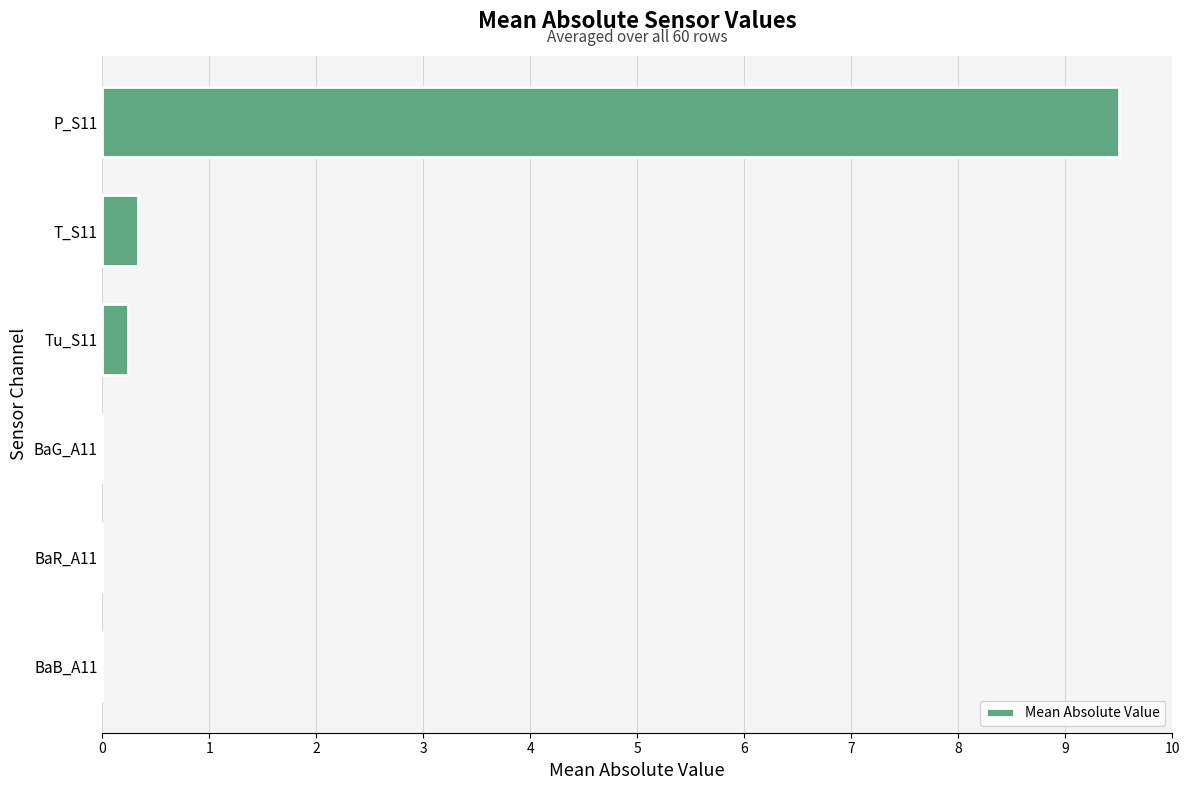

Reading bottom to top, what are all the values shown in this chart?

BaB_A11=0.0	BaR_A11=0.0	BaG_A11=0.0	Tu_S11=0.2	T_S11=0.3	P_S11=9.5